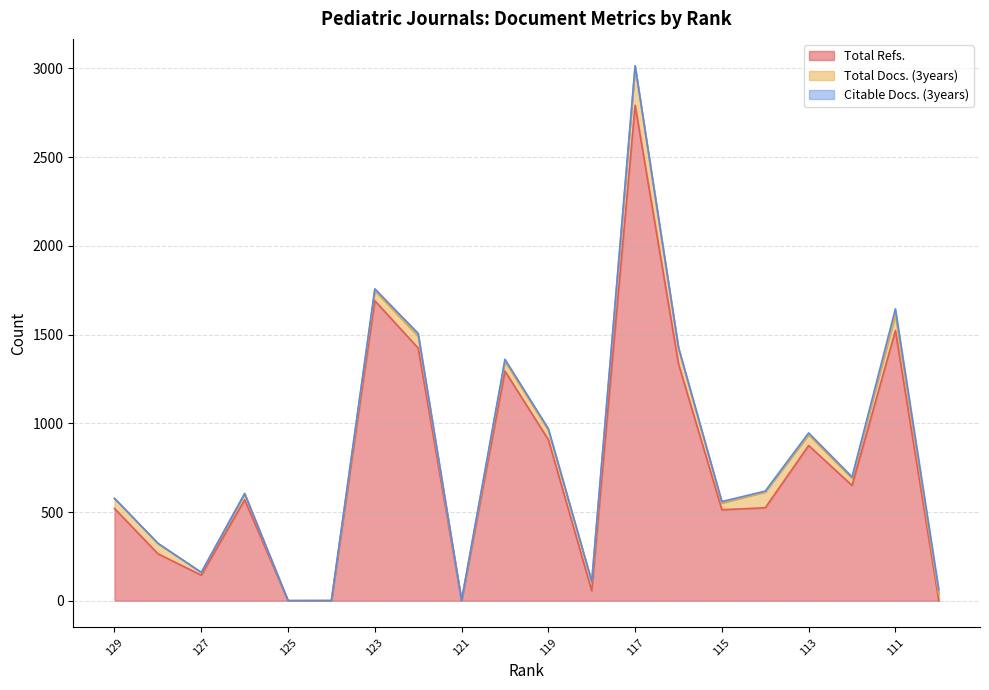

Reading right to left, what are all the values shown in this chart?

Total Refs.: 110=0	111=1523	112=650	113=875	114=524	115=513	116=1335	117=2793	118=56	119=908	120=1294	121=0	122=1424	123=1691	124=0	125=0	126=569	127=144	128=265	129=520
Total Docs. (3years): 110=33	111=90	112=40	113=61	114=89	115=38	116=87	117=217	118=52	119=53	120=56	121=0	122=67	123=57	124=1	125=0	126=35	127=15	128=58	129=57
Citable Docs. (3years): 110=29	111=32	112=8	113=10	114=5	115=8	116=6	117=6	118=0	119=9	120=11	121=1	122=16	123=10	124=0	125=1	126=0	127=1	128=1	129=0